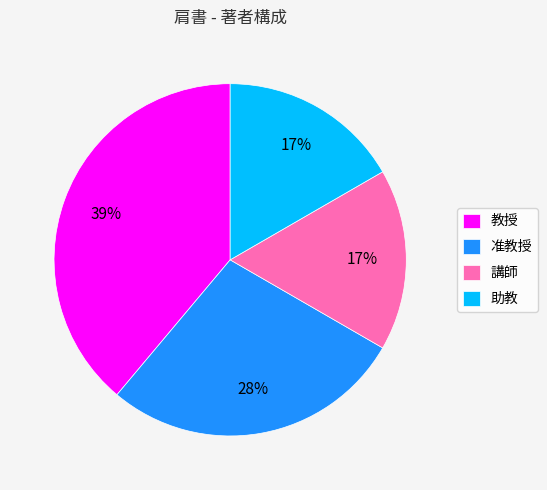

Is the sum of 講師 and 助教 greater than half?

No